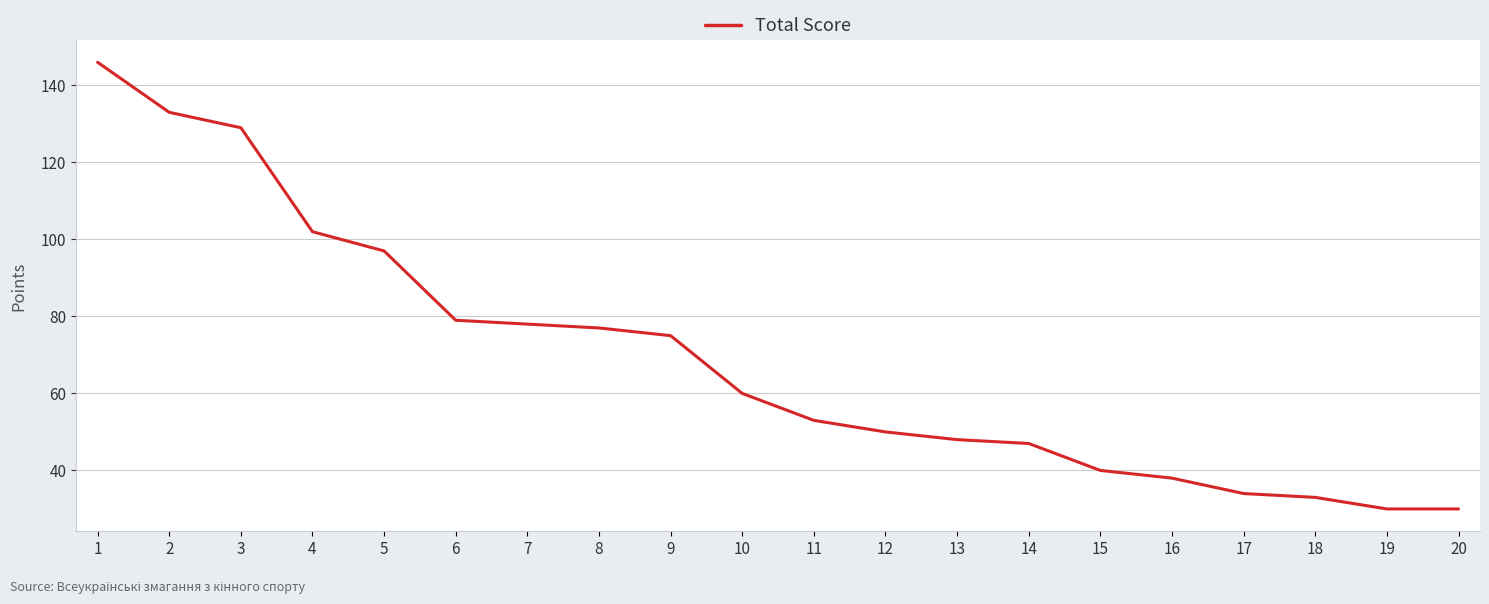

Does the chart display data point markers on the line(s)?

No